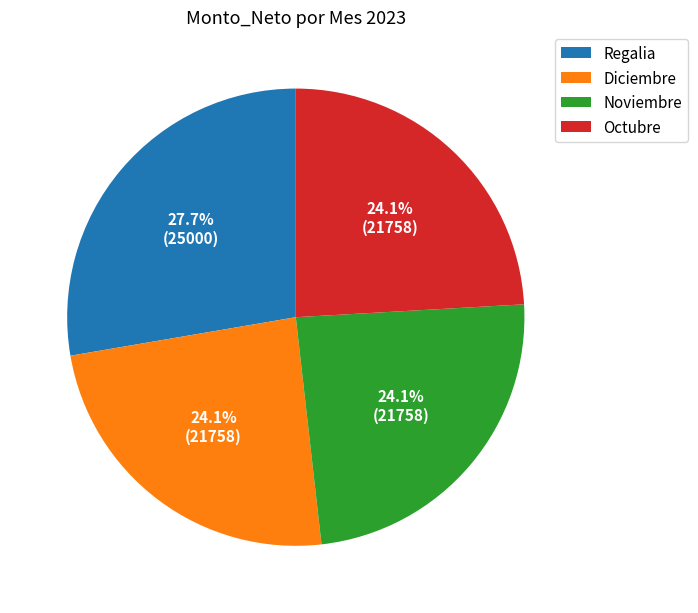

Combined, do Regalia and Diciembre account for over 50%?

Yes